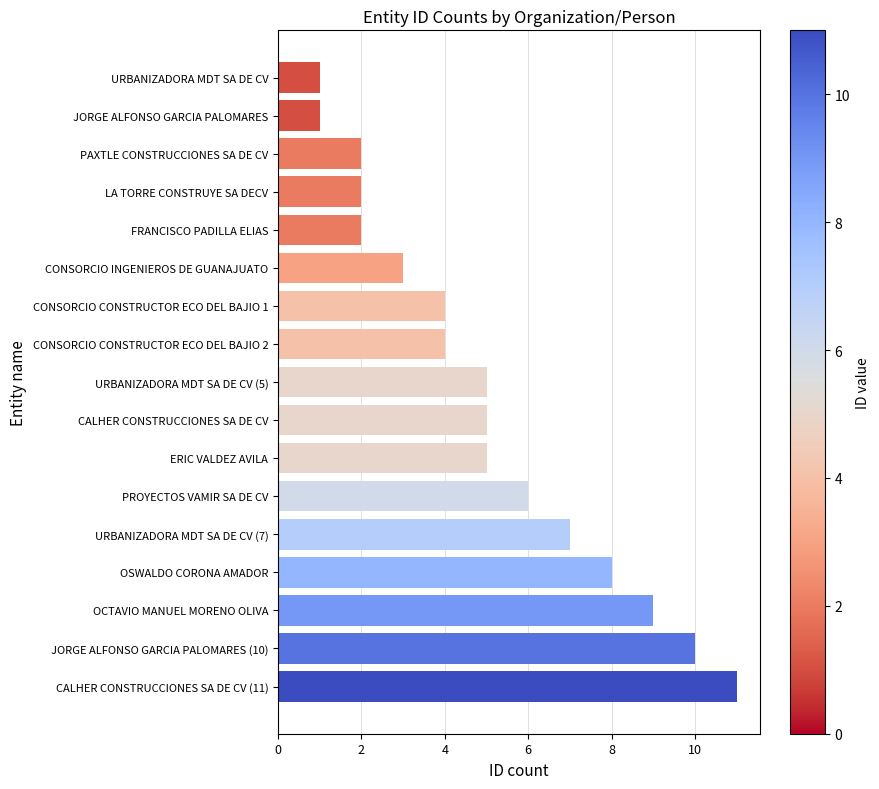

What is the sum of all values?

85